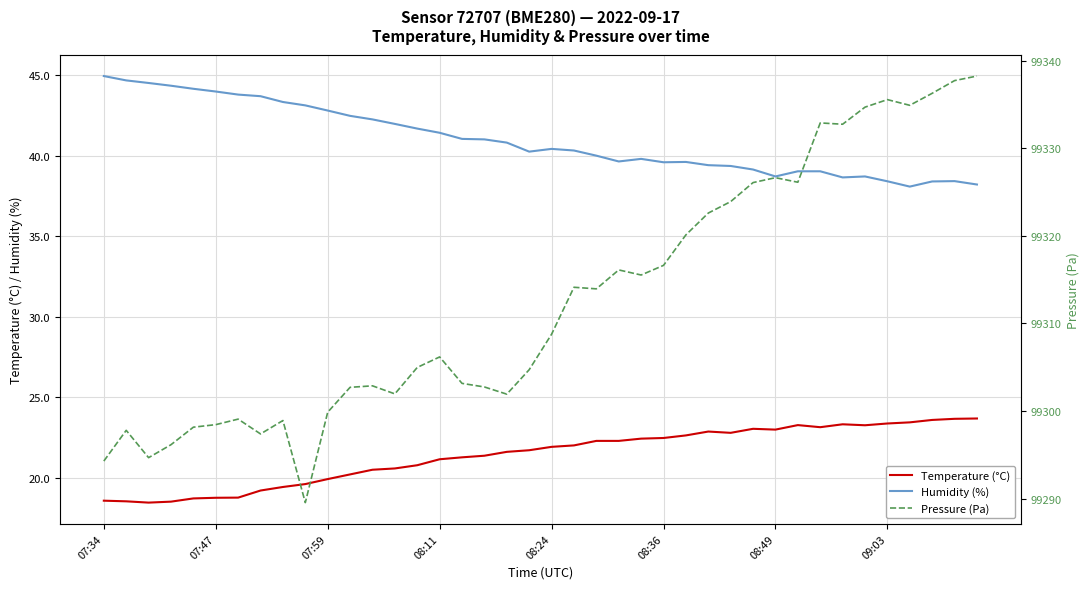

True or false: Humidity (%) and Pressure (Pa) cross at least once.

False